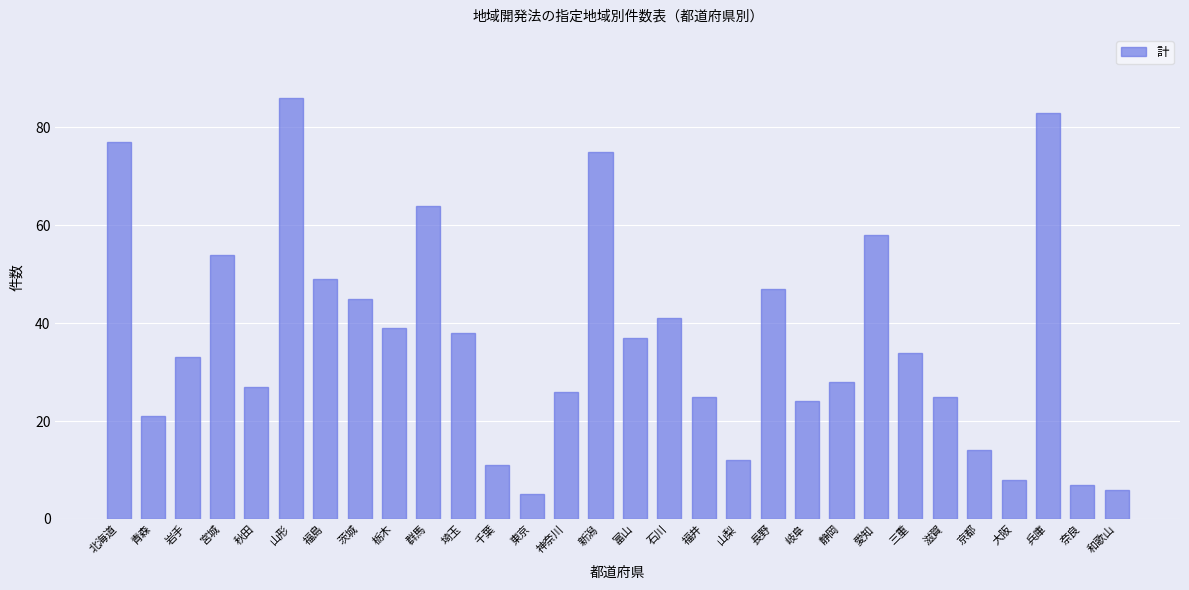

How many bars are there in total?

30